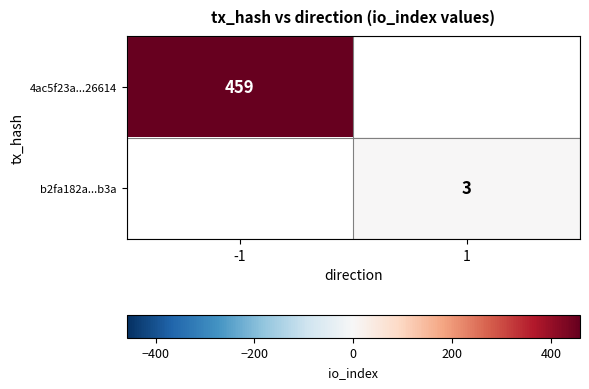

The value of b2fa182a...b3a at 1 is 1. True or false?

False